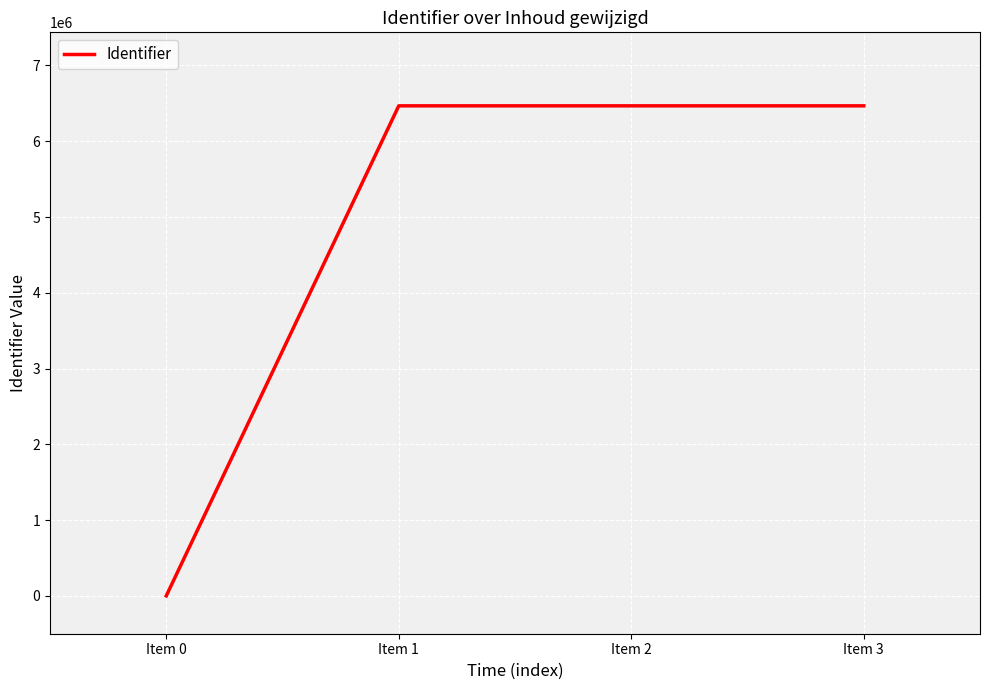

True or false: the data has more than 1 interior local peaks.

False